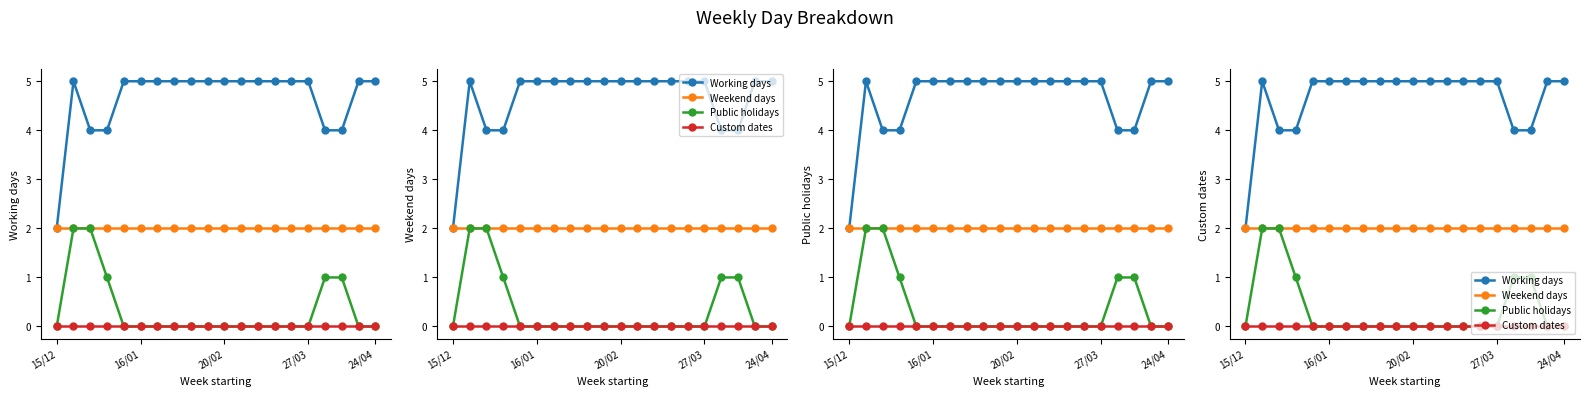

How many data points in Working days are less than 5?

5